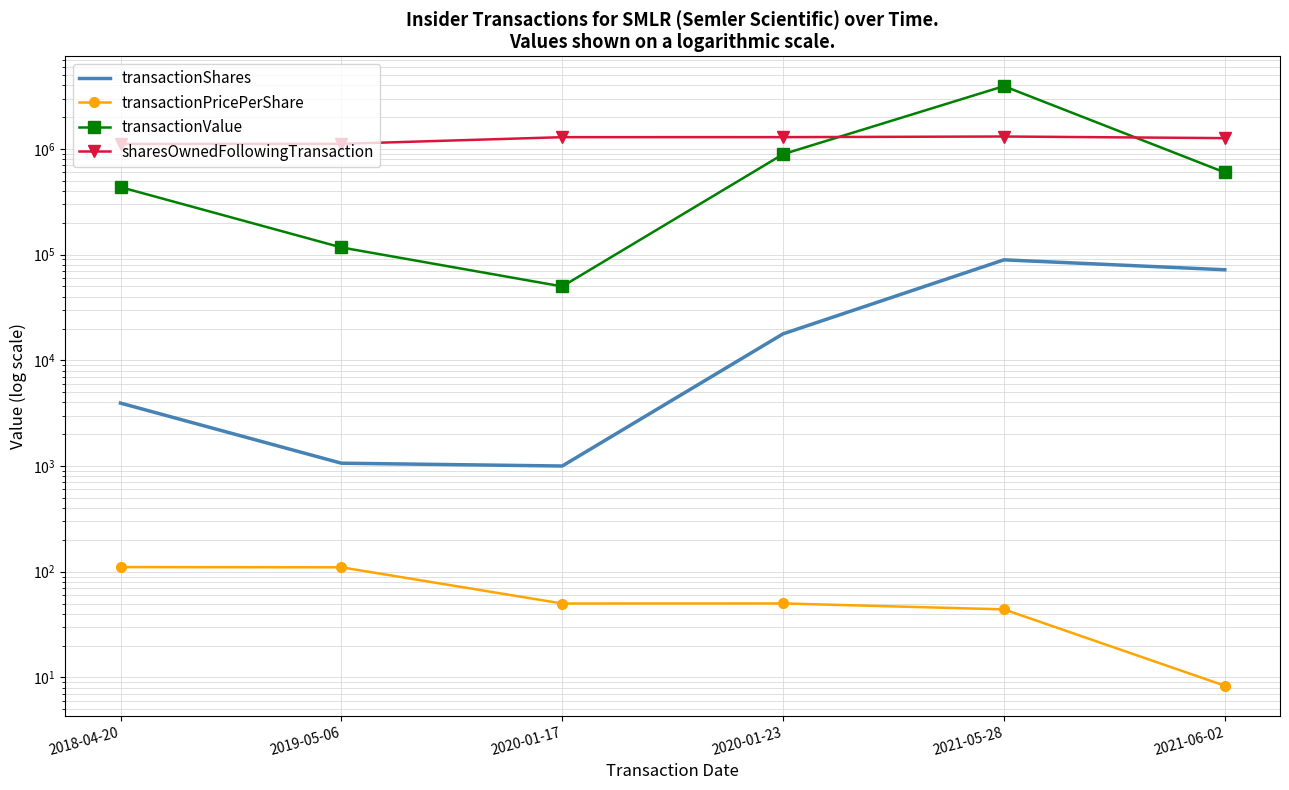

What is the value of the transactionShares point at the 4th from the left?

17811.0